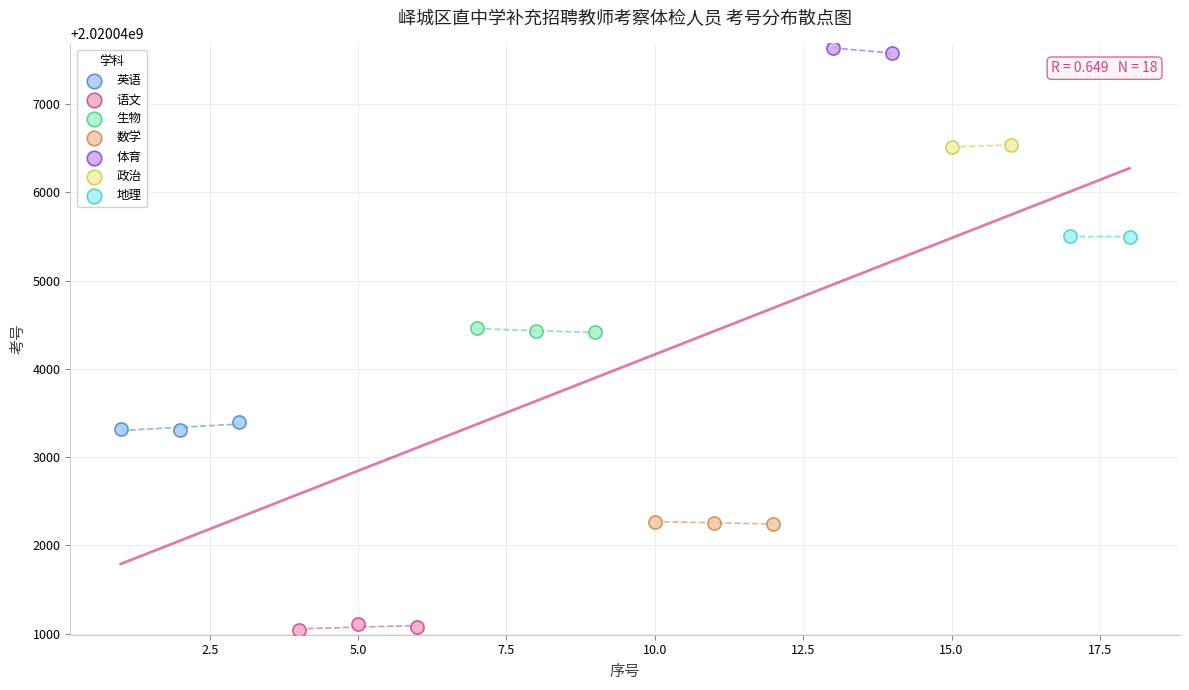

What are all the series names shown in the legend?

英语, 语文, 生物, 数学, 体育, 政治, 地理